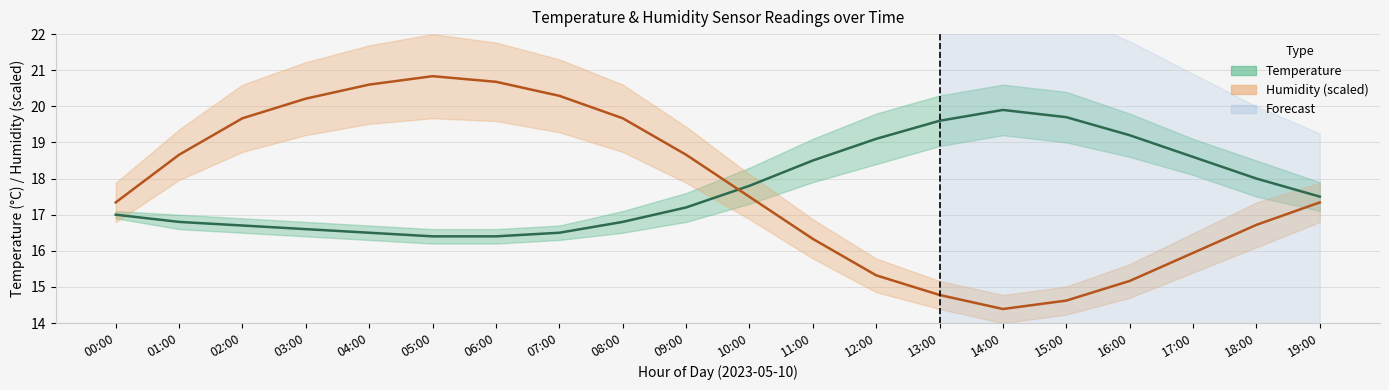

True or false: Temperature and Humidity (scaled) cross at least once.

True